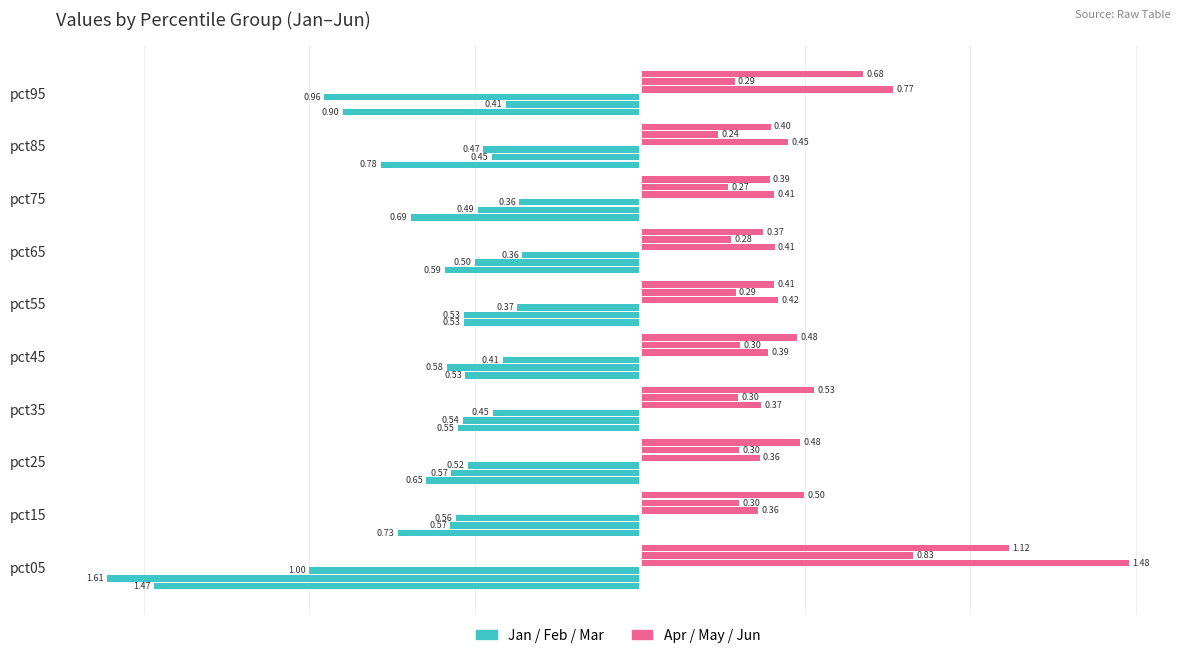

How many series are shown in this chart?

6